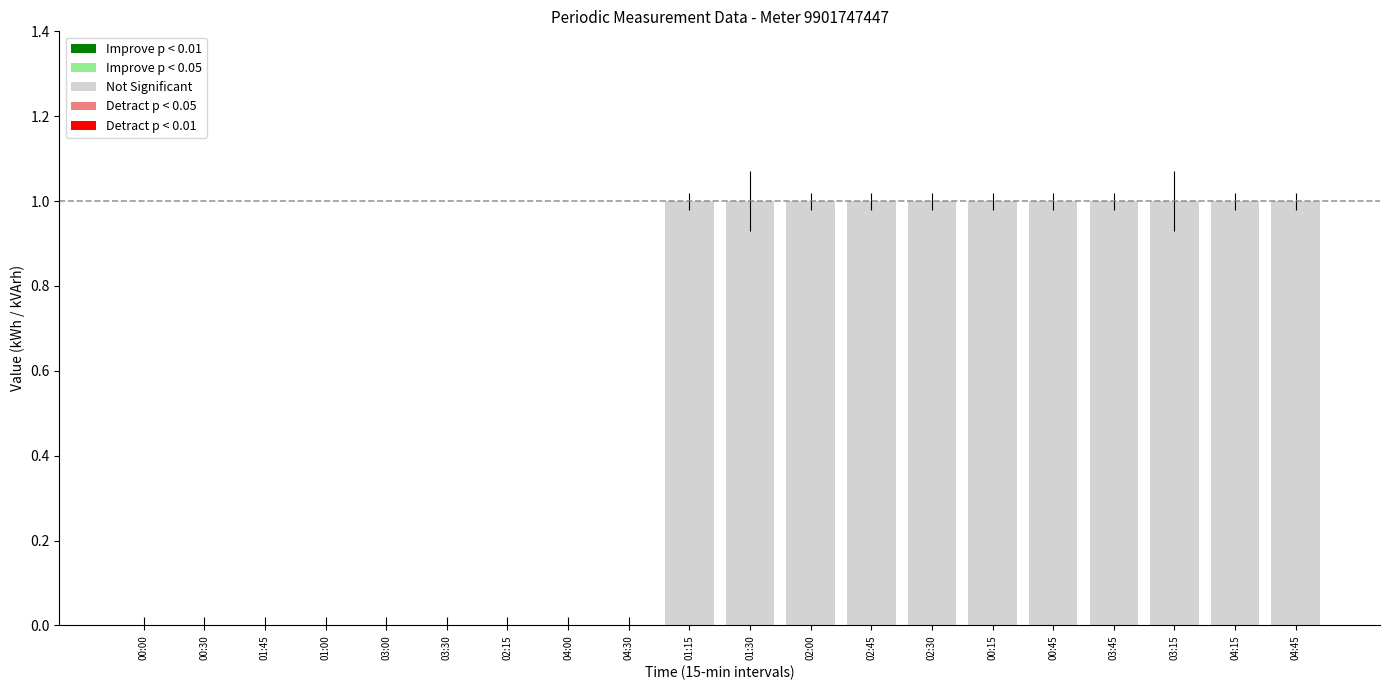

What is the maximum value shown in the chart?

1